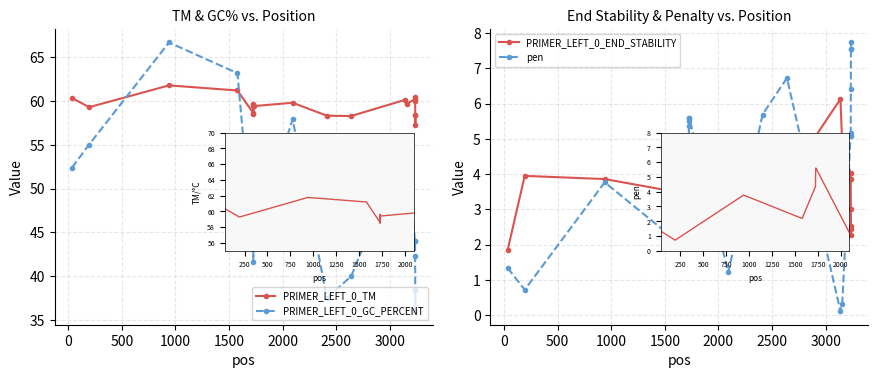

Which series has the widest spread of values?

PRIMER_LEFT_0_GC_PERCENT